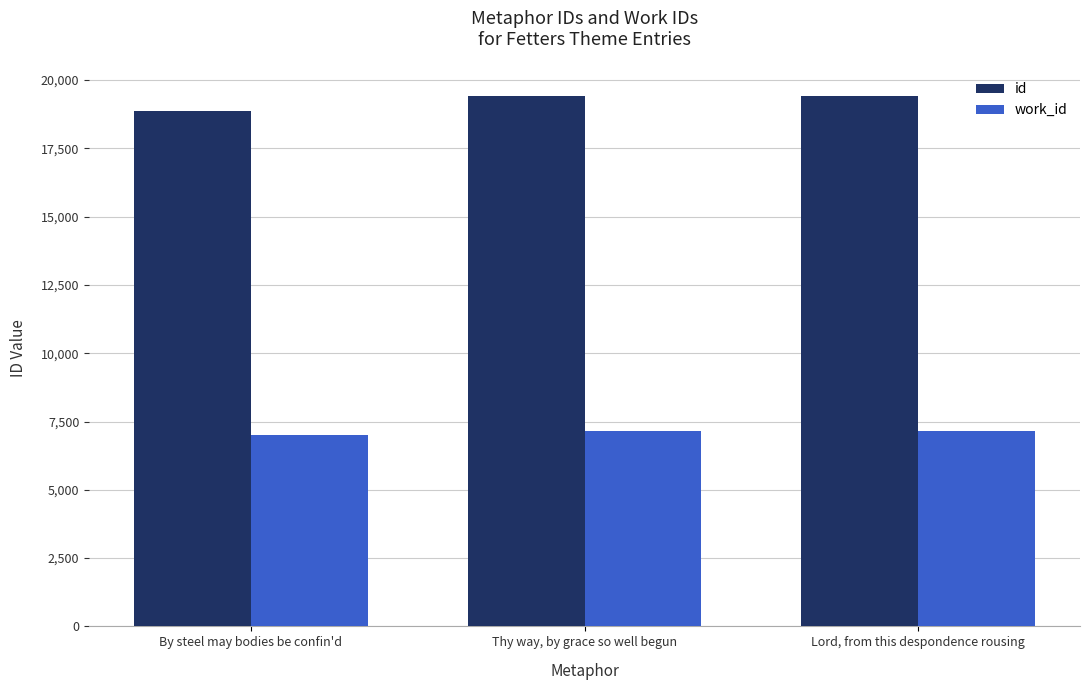

List the series in order of their peak value, lowest first.

work_id, id